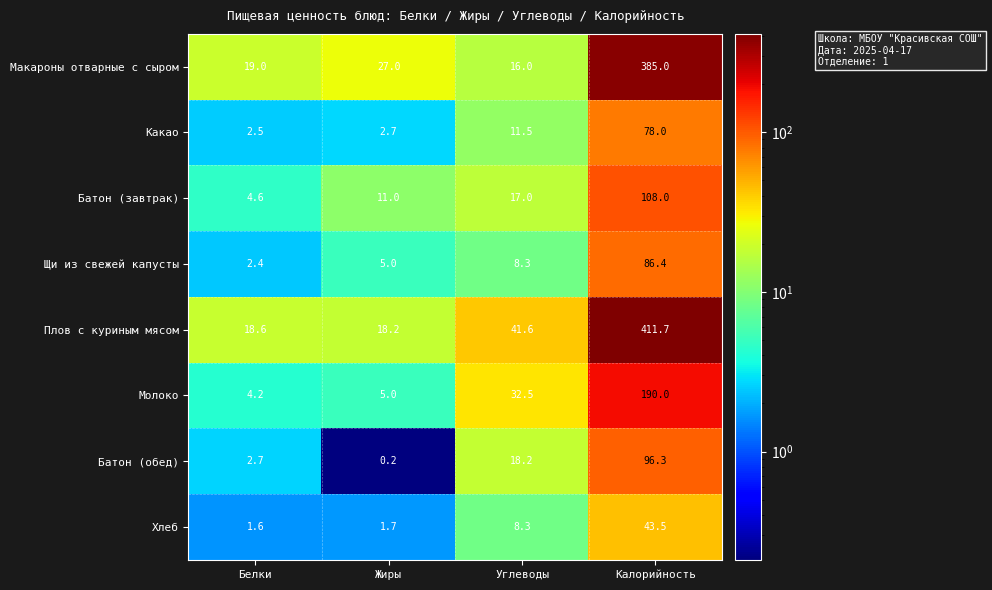

Is it true that Батон (обед) equals 1.2 at Белки?

False